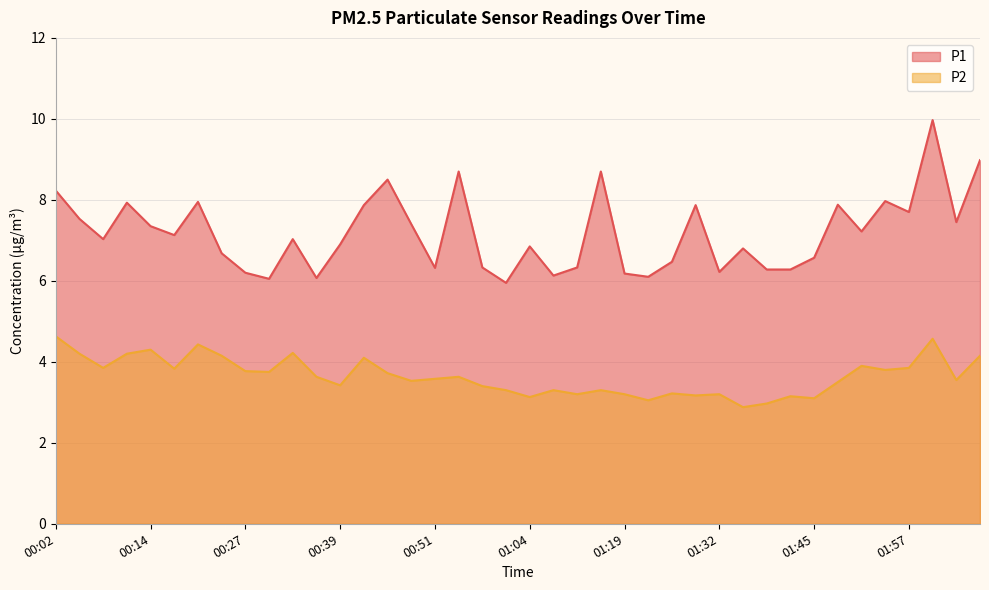

What position from the right is 01:19?

16